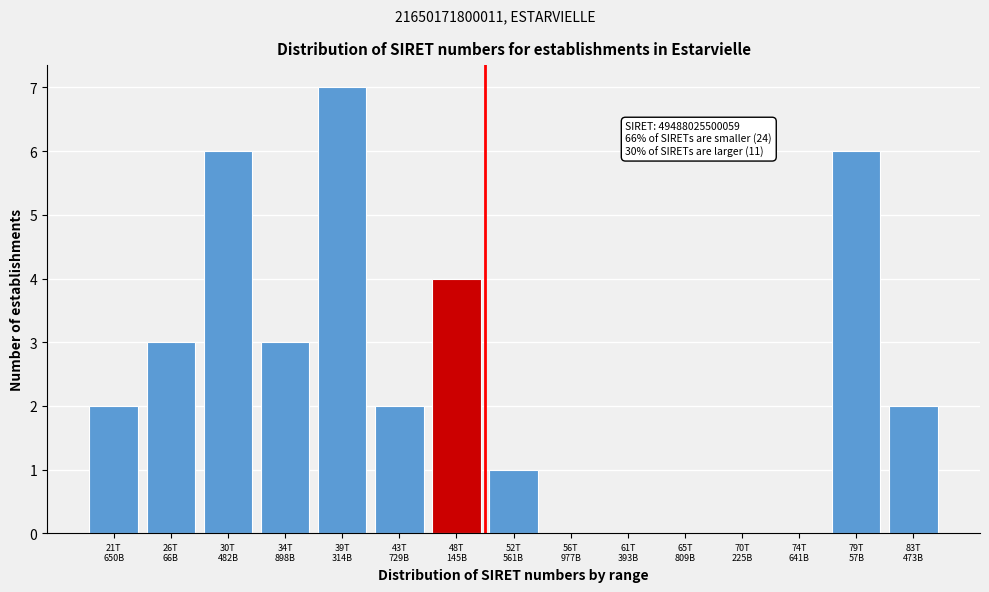

What is the maximum value shown in the chart?

7